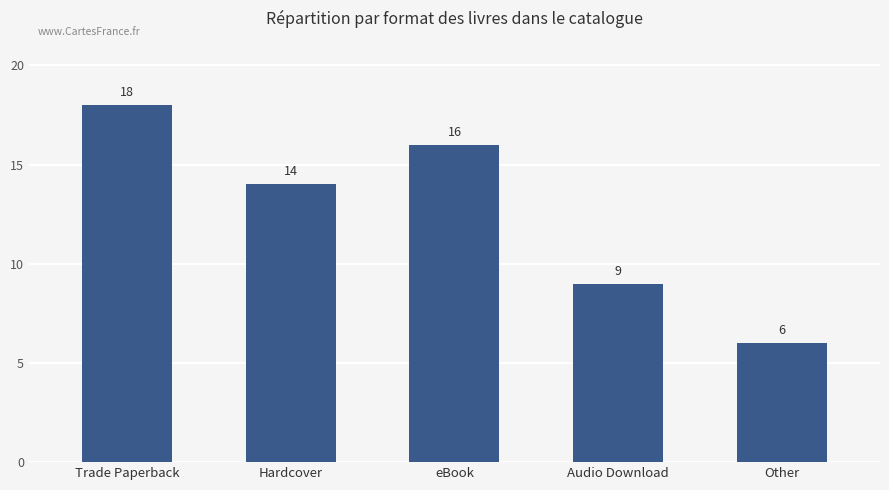

List the labels in order of value, largest first.

Trade Paperback, eBook, Hardcover, Audio Download, Other